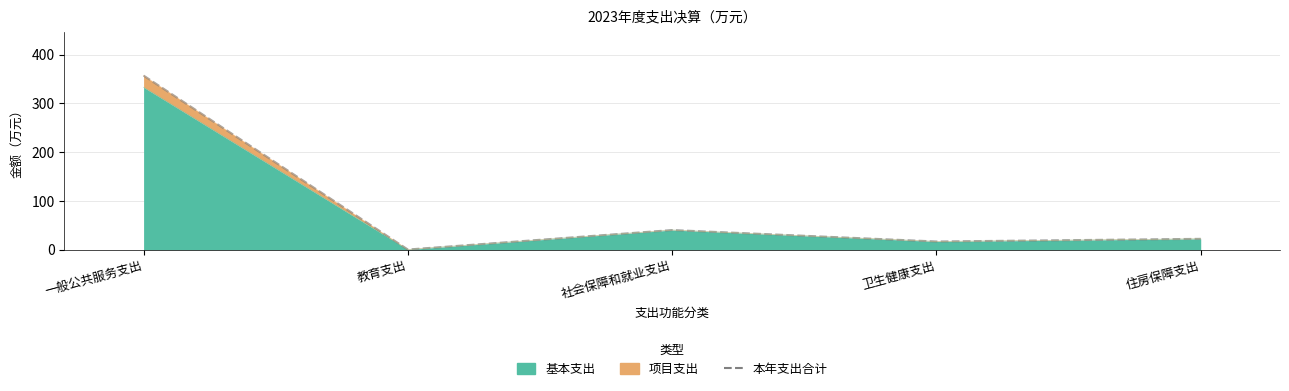

True or false: the data has more than 2 interior local peaks.

False